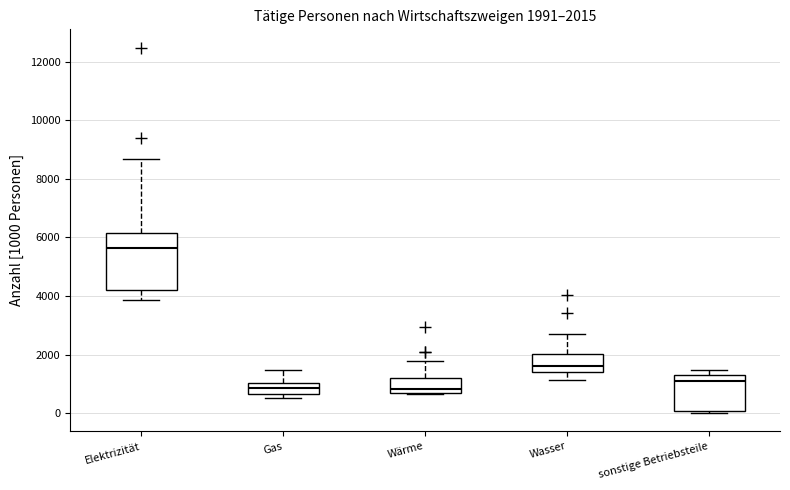

Which box has the highest median line?

Elektrizität